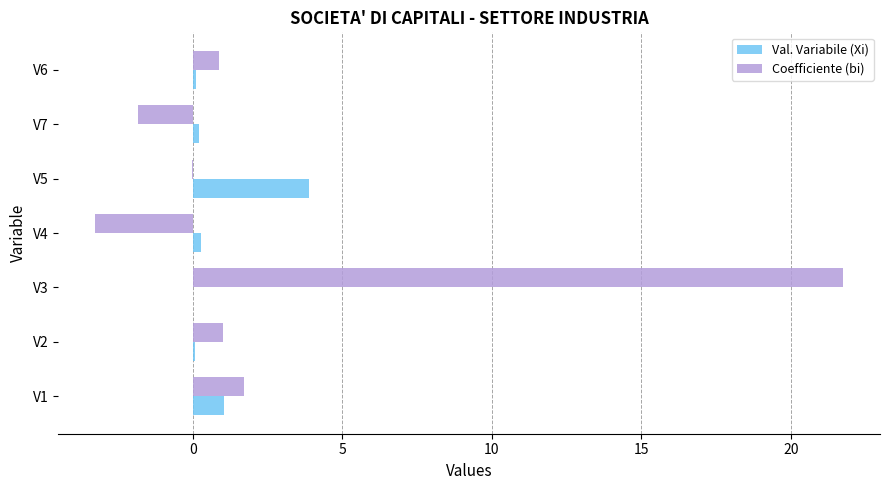

What is the greatest value displayed?

21.7